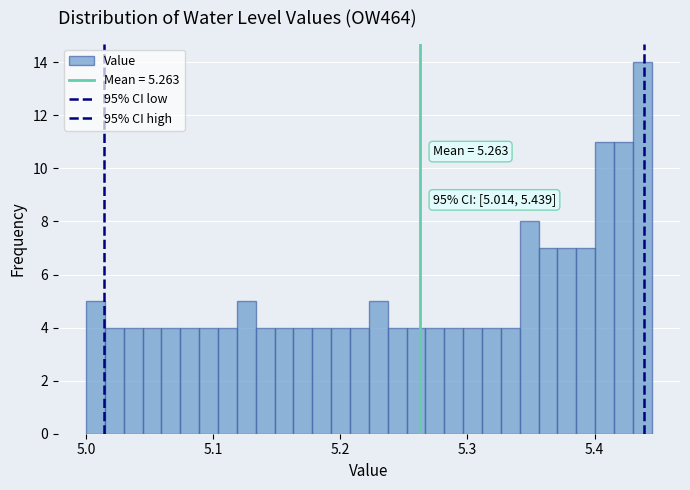

Read against the x-axis, roughly where is the centre of the tallest bar?

5.44